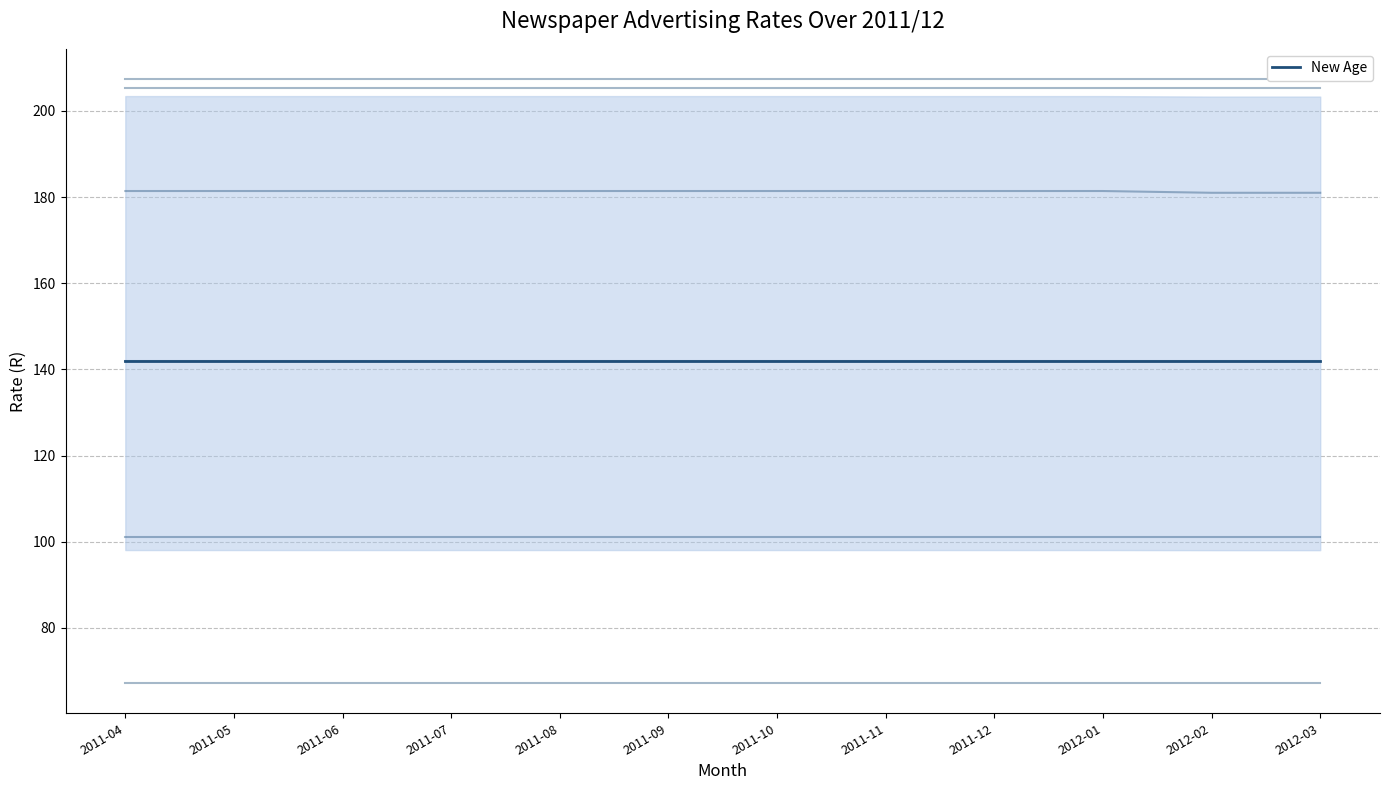

What is the label of the 7th point from the left?

2011-10